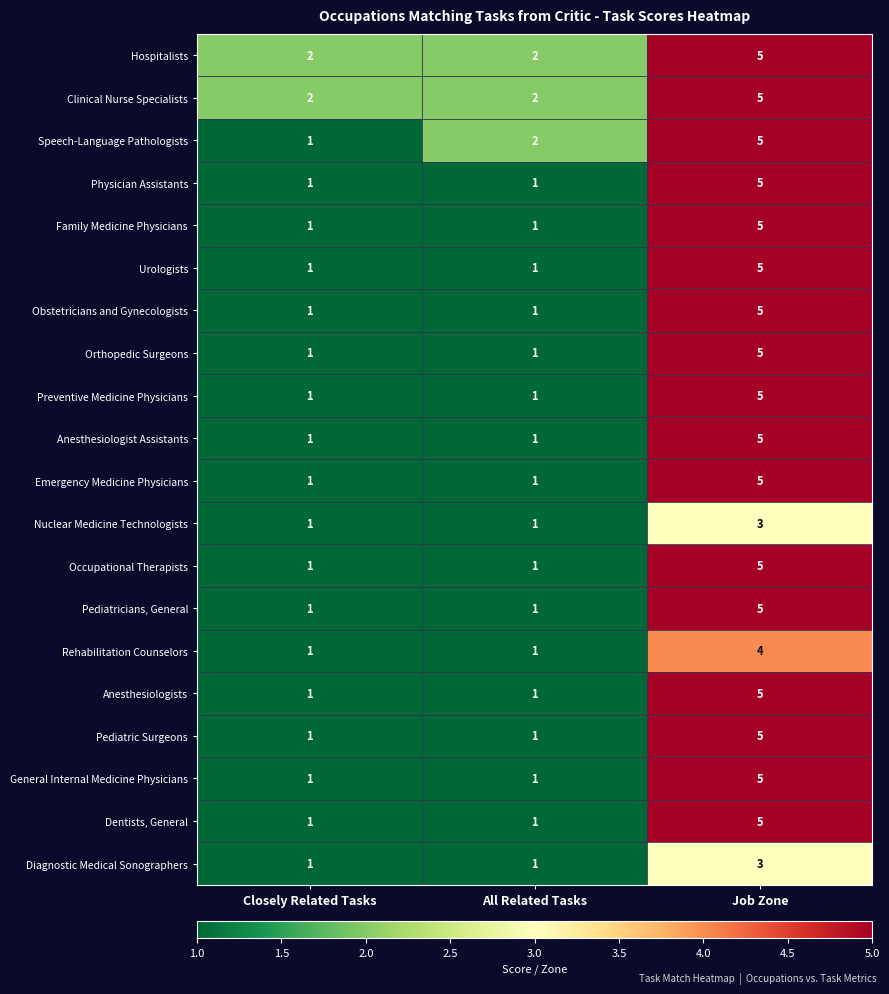

What is the difference between the highest and lowest values at Job Zone?

2